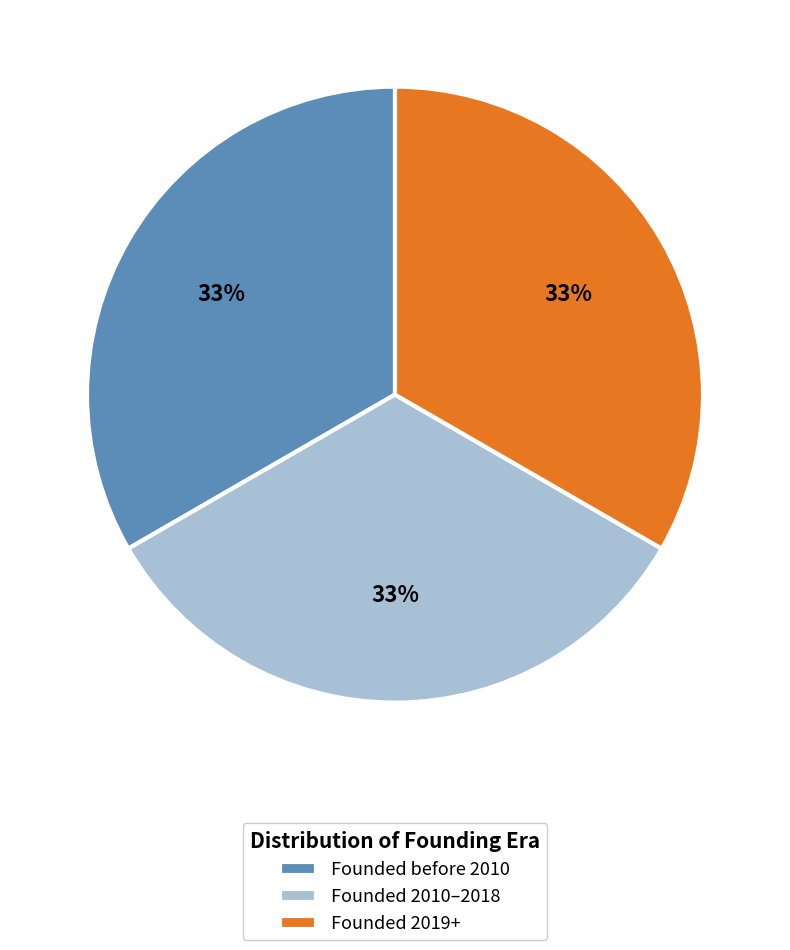

To the nearest percent, what is the average slice percentage?

33%